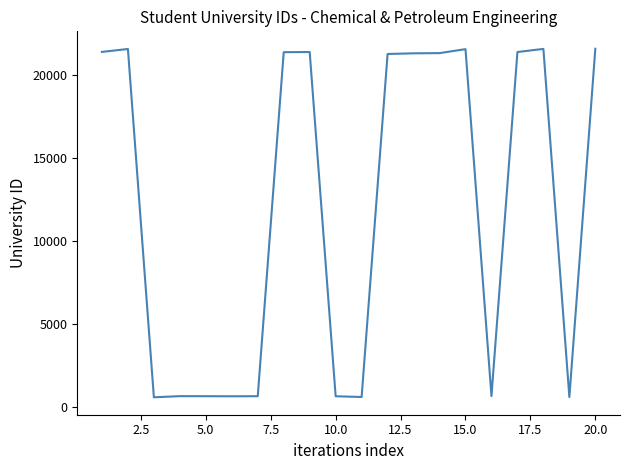

What is the smallest value displayed?

581